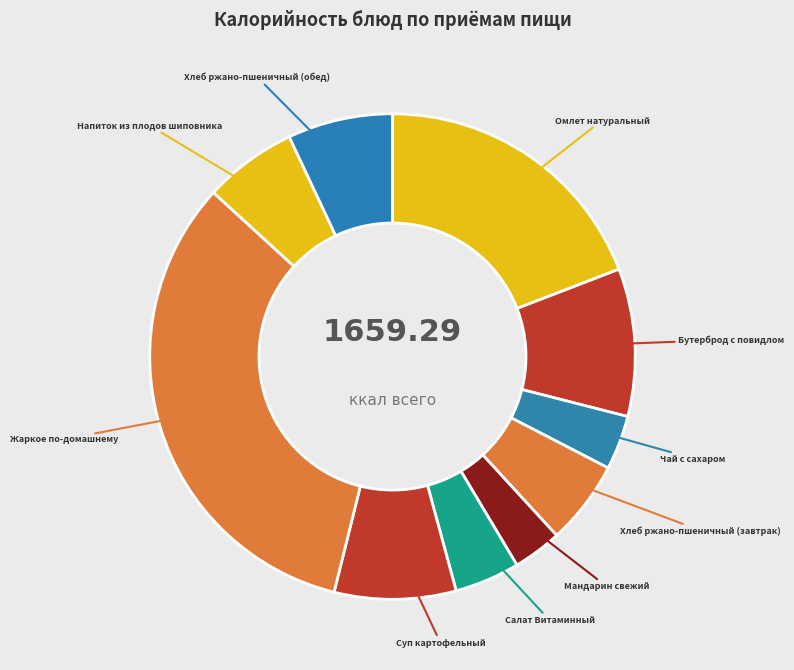

Approximately how many times larger is the value at Омлет натуральный compared to Суп картофельный?

2.4